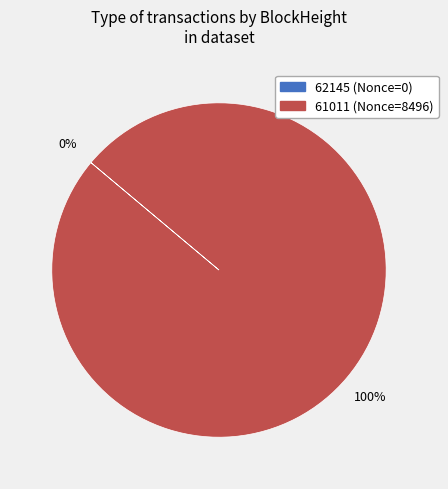

How many slices are in this pie chart?

2